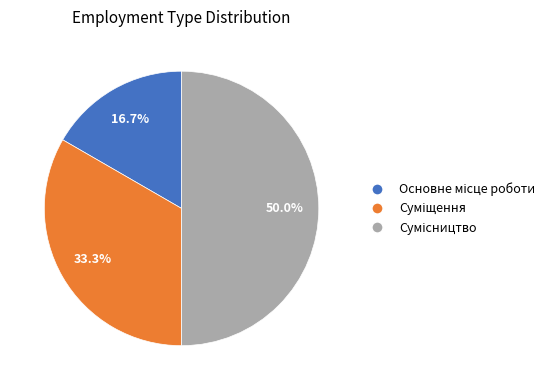

To the nearest percent, what percentage of the pie is Основне місце роботи?

17%